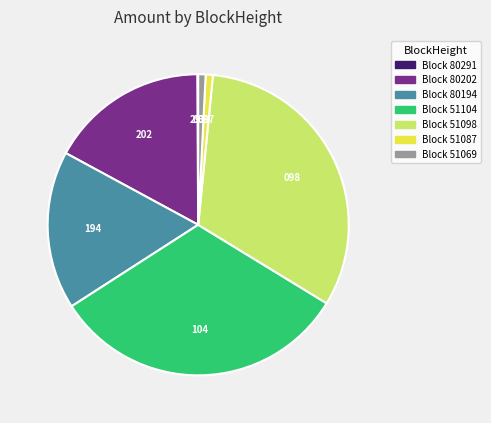

Is there a majority slice in this chart?

No